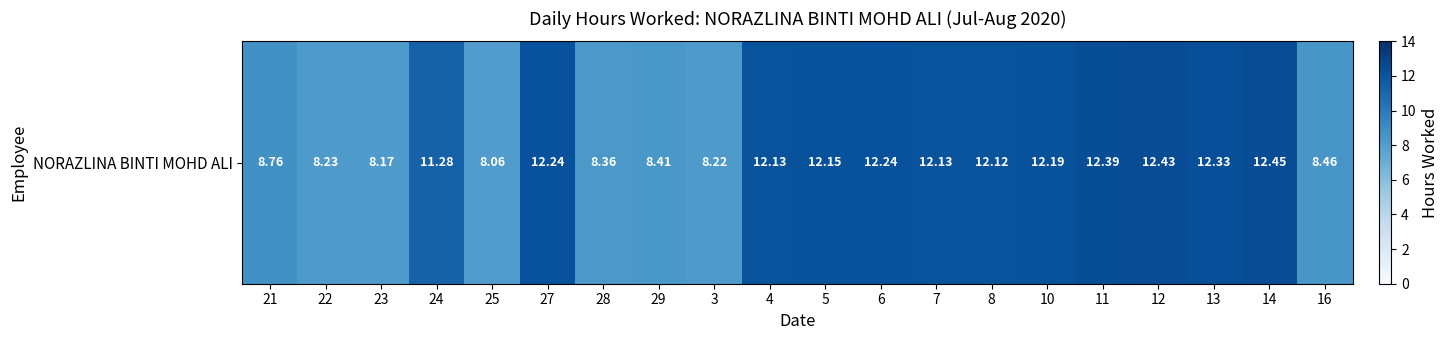

True or false: the data shows 4.0 at 3.

False